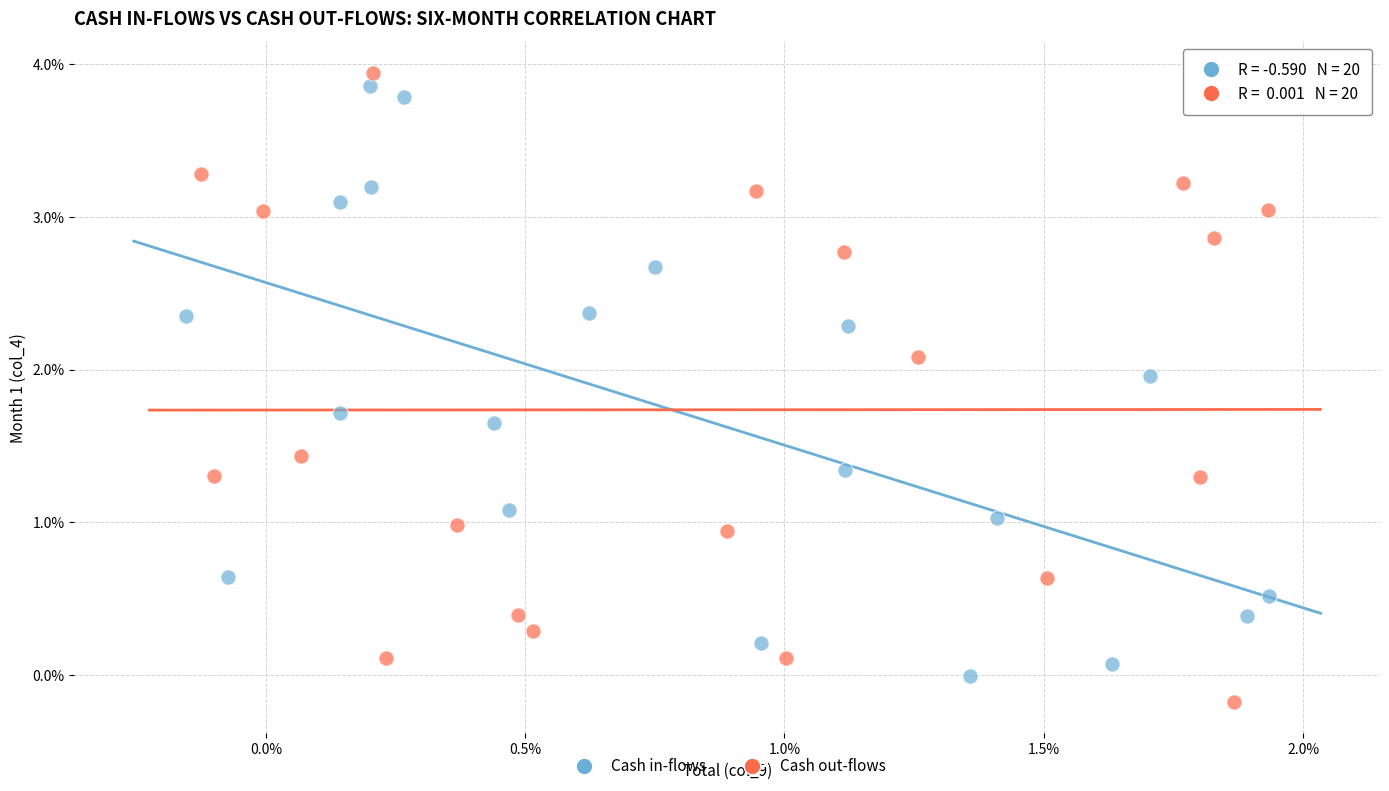

Which series reaches the maximum Y coordinate?

Cash out-flows